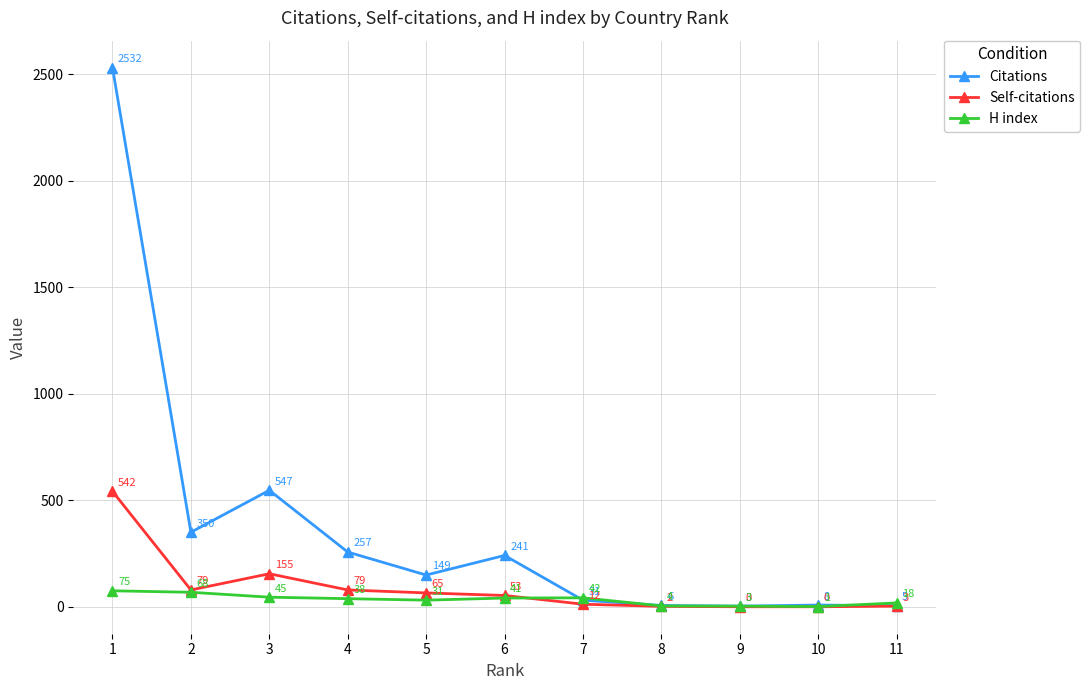

Which category has the highest value in the Citations series?

1